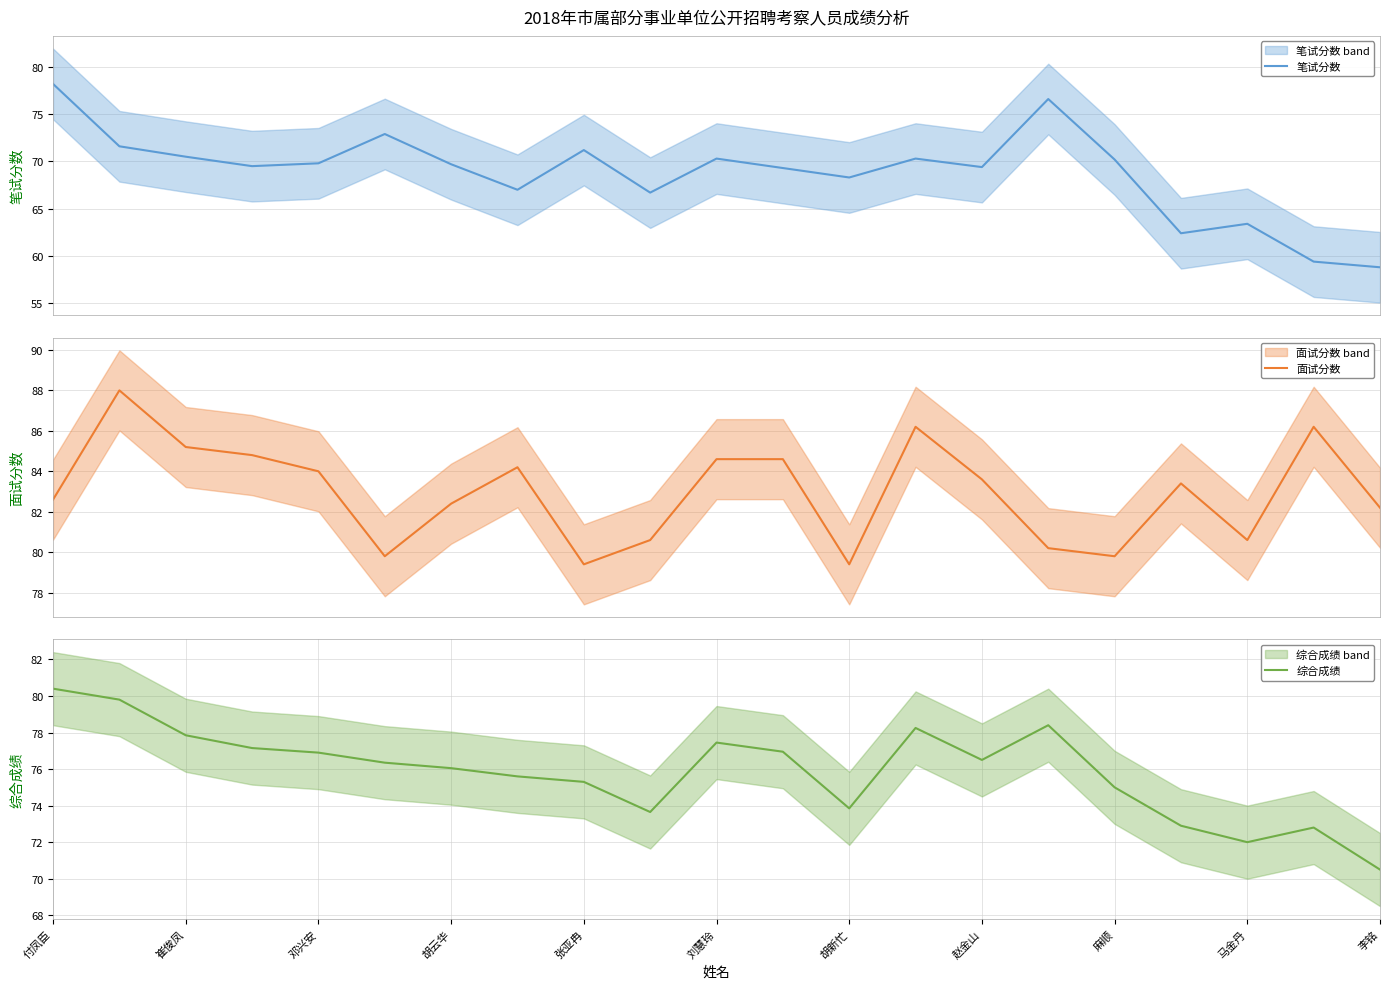

Reading left to right, extract all data points from this chart.

笔试分数: 78.2	71.6	70.5	69.5	69.8	72.9	69.7	67.0	71.2	66.7	70.3	69.3	68.3	70.3	69.4	76.6	70.2	62.4	63.4	59.4	58.8
面试分数: 82.6	88.0	85.2	84.8	84.0	79.8	82.4	84.2	79.4	80.6	84.6	84.6	79.4	86.2	83.6	80.2	79.8	83.4	80.6	86.2	82.2
综合成绩: 80.4	79.8	77.8	77.2	76.9	76.3	76.0	75.6	75.3	73.7	77.5	77.0	73.8	78.2	76.5	78.4	75.0	72.9	72.0	72.8	70.5